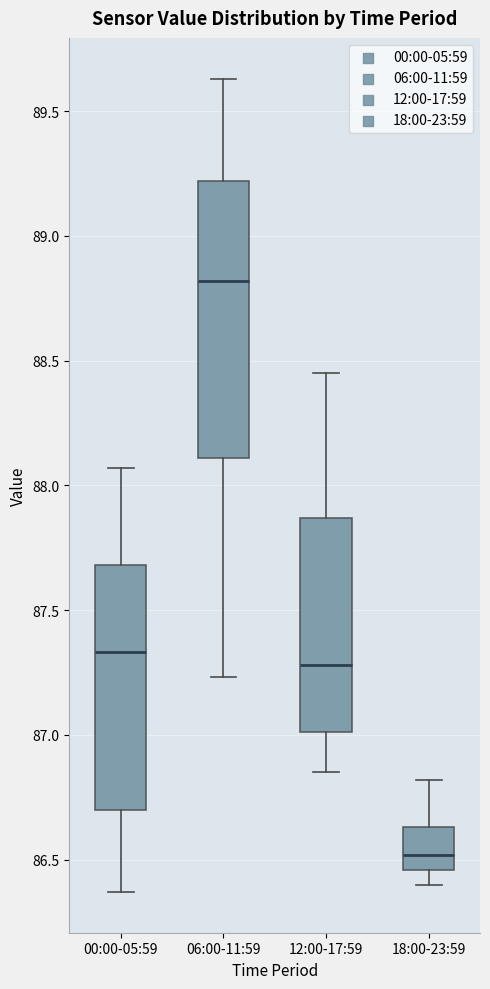

Reading left to right, read every box against the y-axis: the position of its median line, the range the box covers, and the ends of its whiskers. The values are not printed on the chart, so give them approximately, as read against the axis.

00:00-05:59: median 87.35, box 86.70 to 87.70, whiskers 86.35 to 88.05
06:00-11:59: median 88.80, box 88.10 to 89.20, whiskers 87.25 to 89.65
12:00-17:59: median 87.30, box 87.00 to 87.85, whiskers 86.85 to 88.45
18:00-23:59: median 86.50, box 86.45 to 86.65, whiskers 86.40 to 86.80